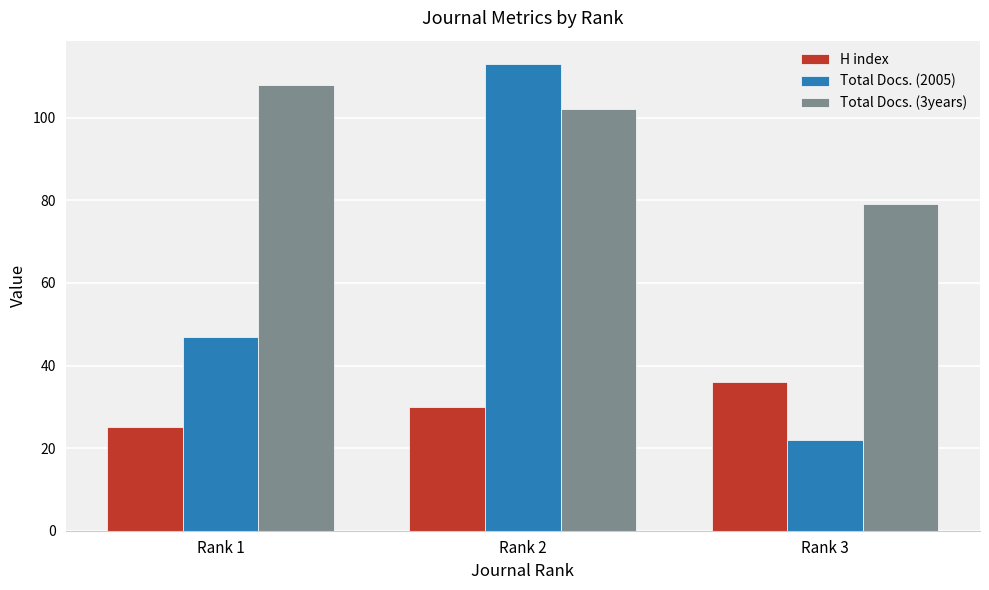

What is the average value of the Total Docs. (3years) series?

96